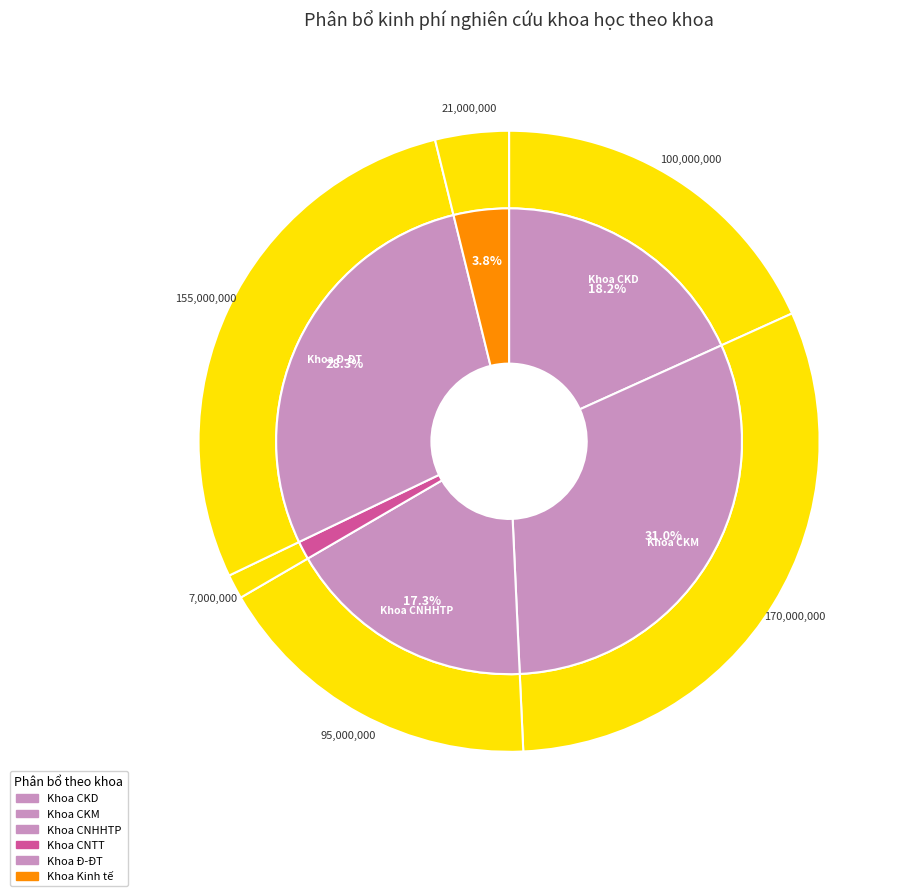

Is Khoa CNHHTP the majority of the pie?

No